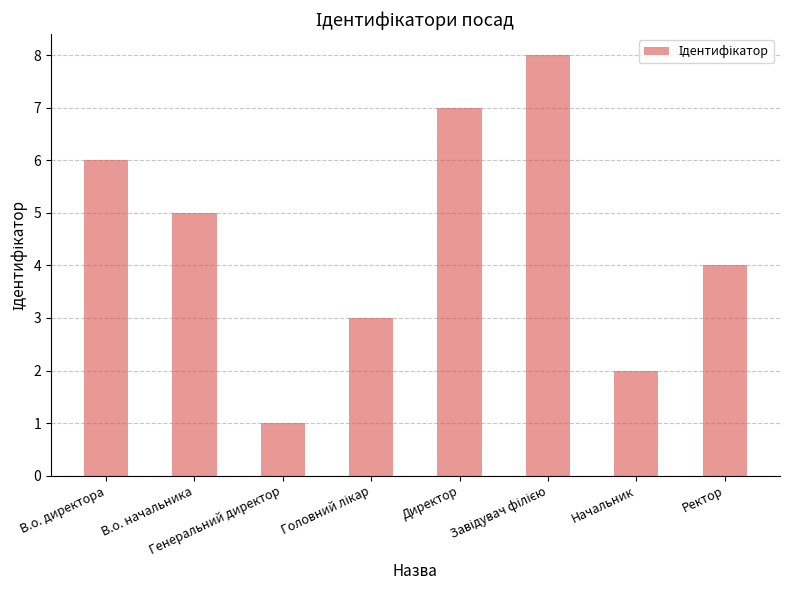

What is the difference between the second highest and minimum values?

6